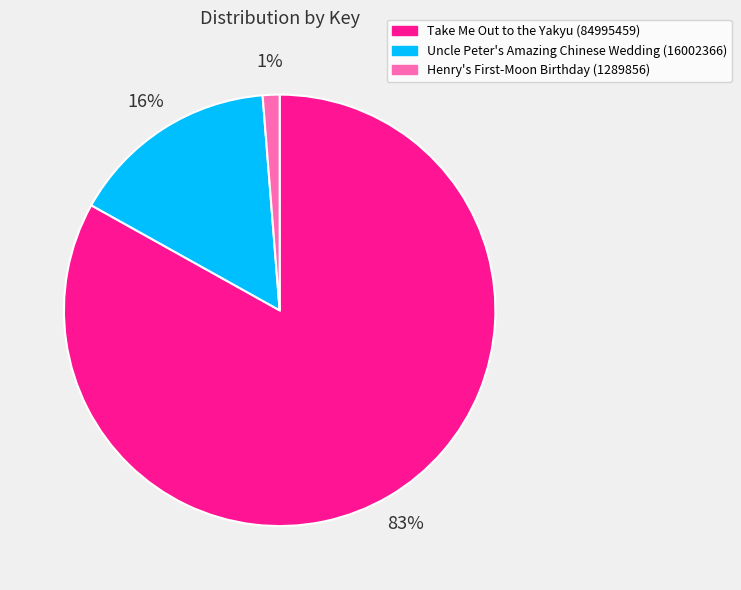

Rank the categories by value from highest to lowest.

Take Me Out to the Yakyu (84995459), Uncle Peter's Amazing Chinese Wedding (16002366), Henry's First-Moon Birthday (1289856)